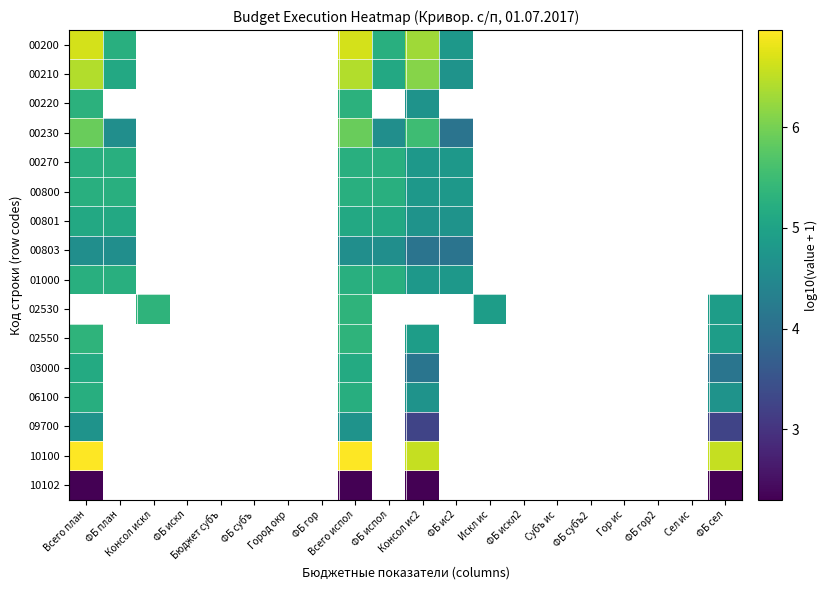

Which category has the lowest value in the 00803 series?

Консол ис2